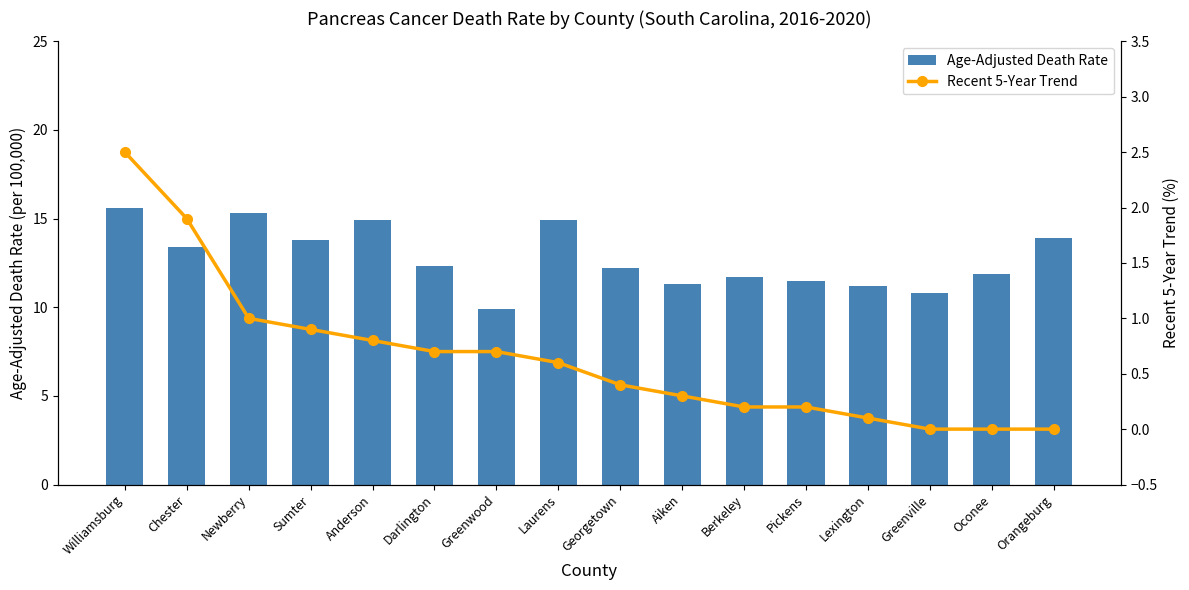

The value of Age-Adjusted Death Rate at Williamsburg is 23.2. True or false?

False